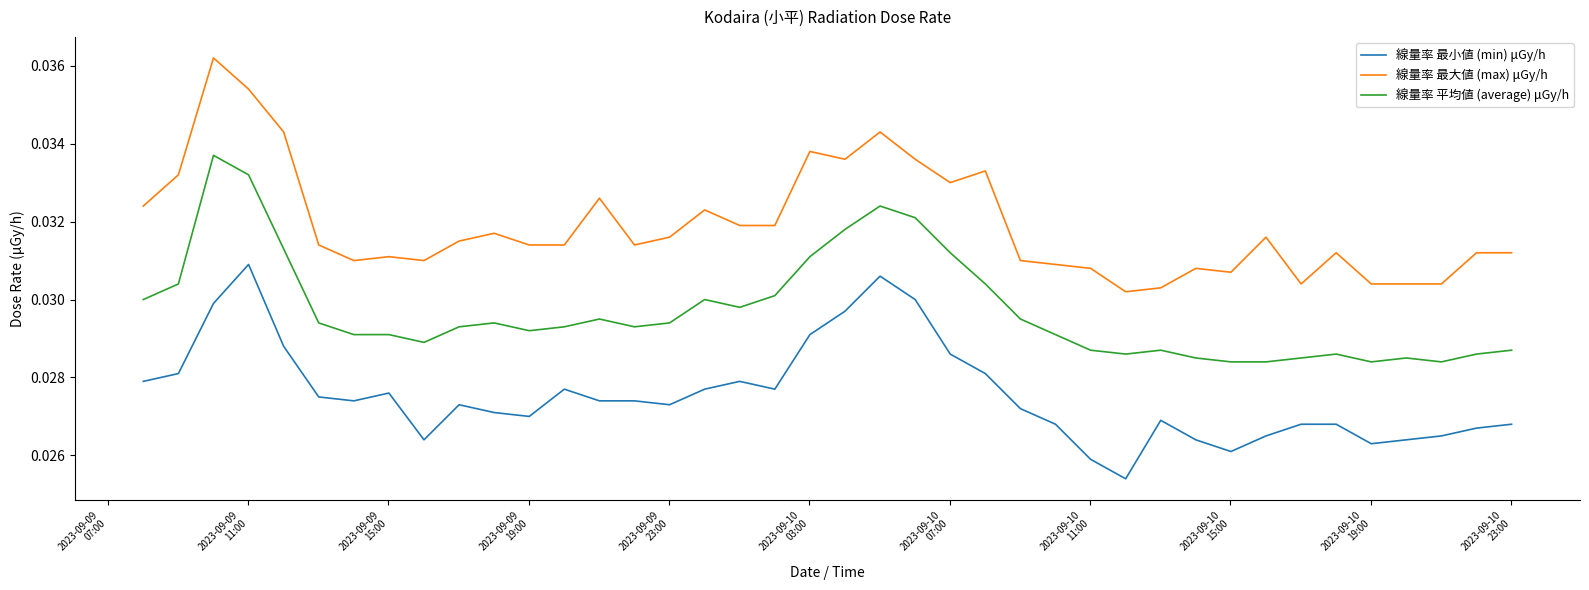

List the series in order of their peak value, lowest first.

線量率 最小値 (min) μGy/h, 線量率 平均値 (average) μGy/h, 線量率 最大値 (max) μGy/h